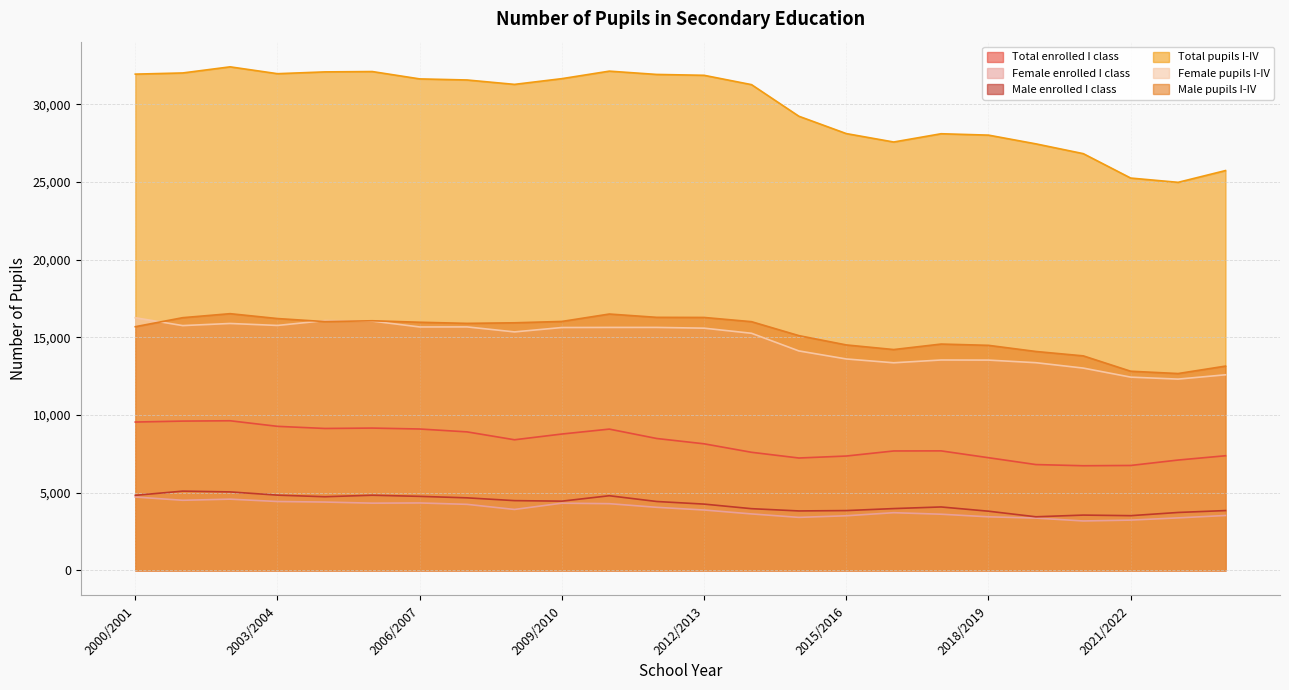

What is the label of the 4th point from the left?

2003/2004